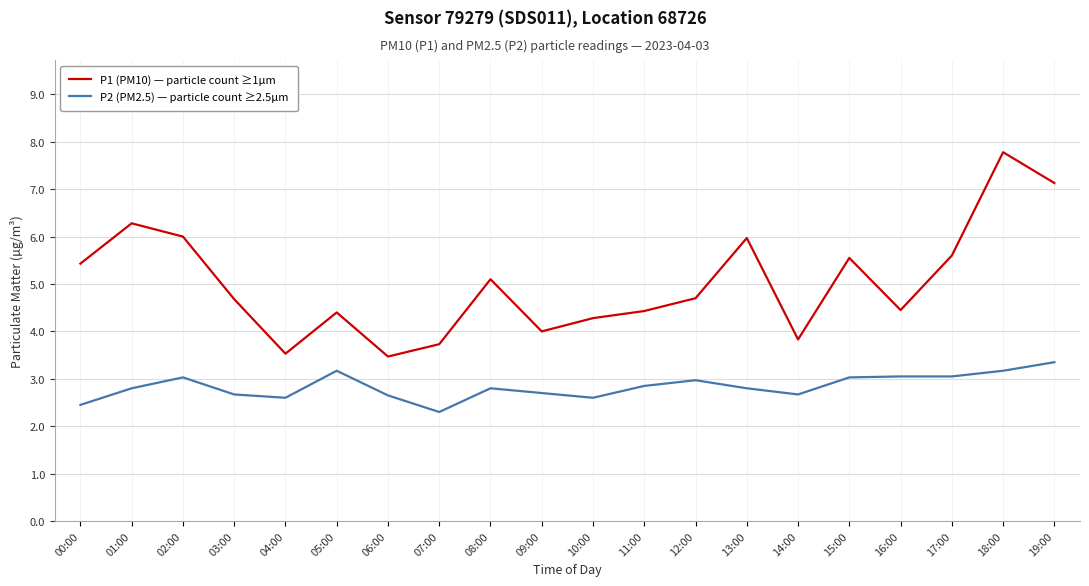

What is the sum of the P1 (PM10) — particle count ≥1µm values at 11:00 and 00:00?

9.9